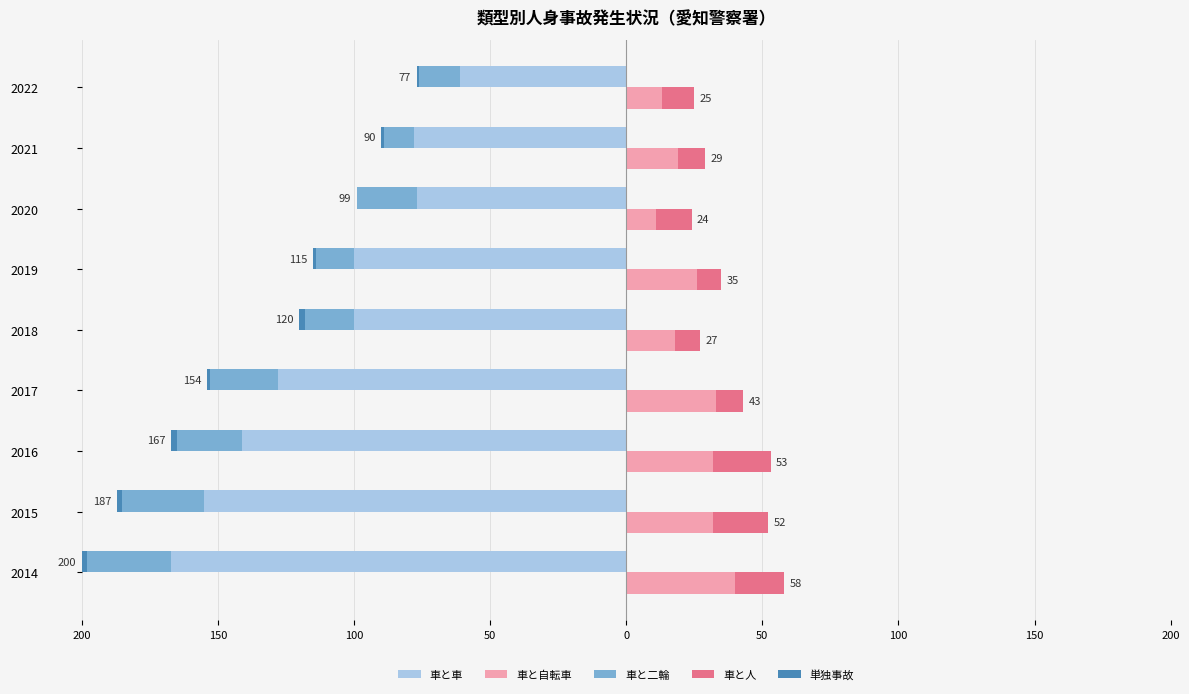

True or false: 車と人 has a value of 5 at 2020.

False